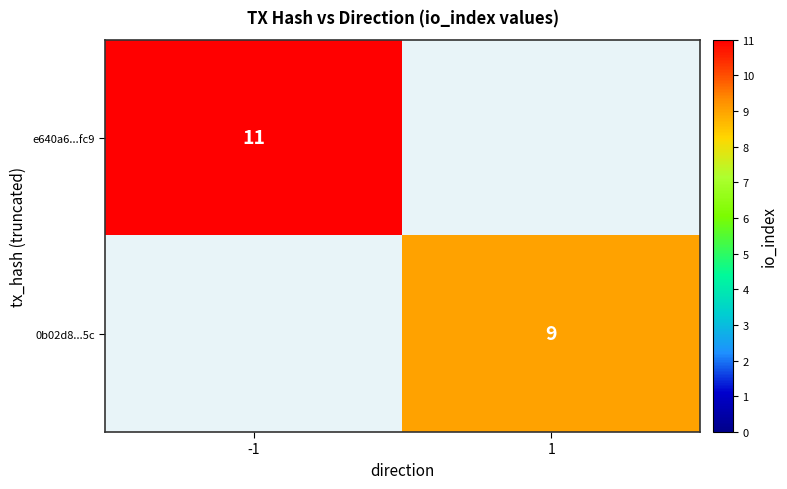

Is it true that e640a6...fc9 equals 11 at -1?

True